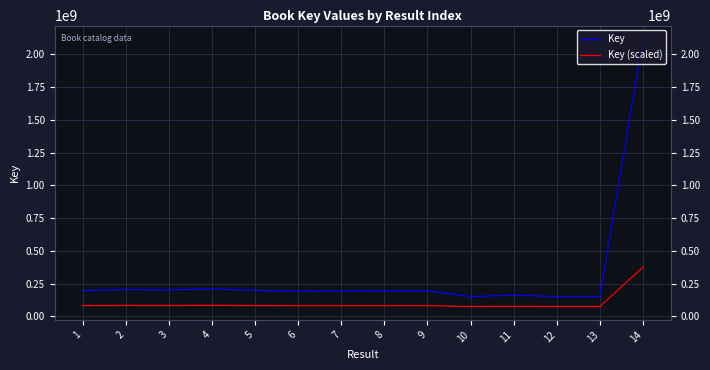

The value of Key at 10 is 152072797.0. True or false?

True